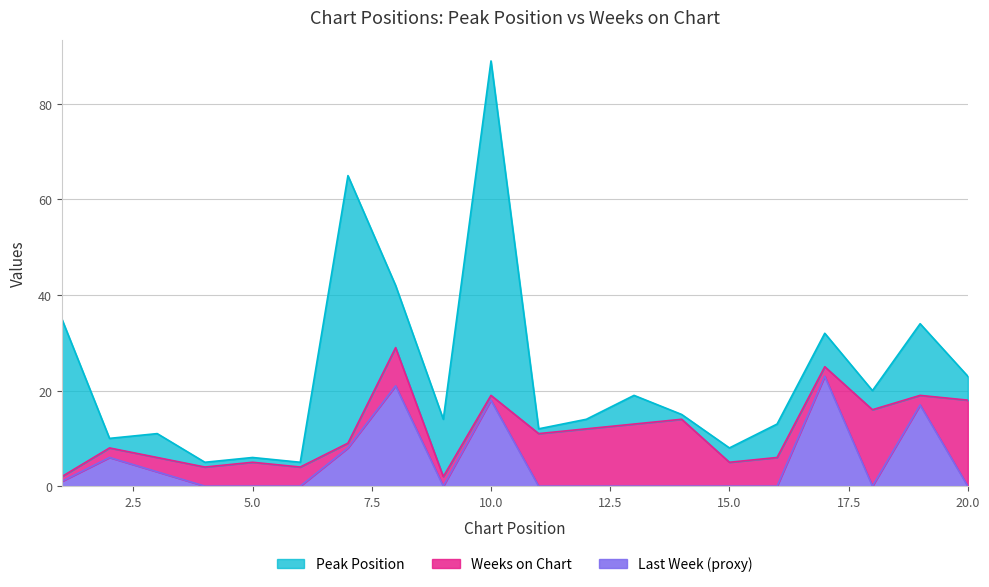

How many interior local peaks does the Weeks on Chart series have?

5